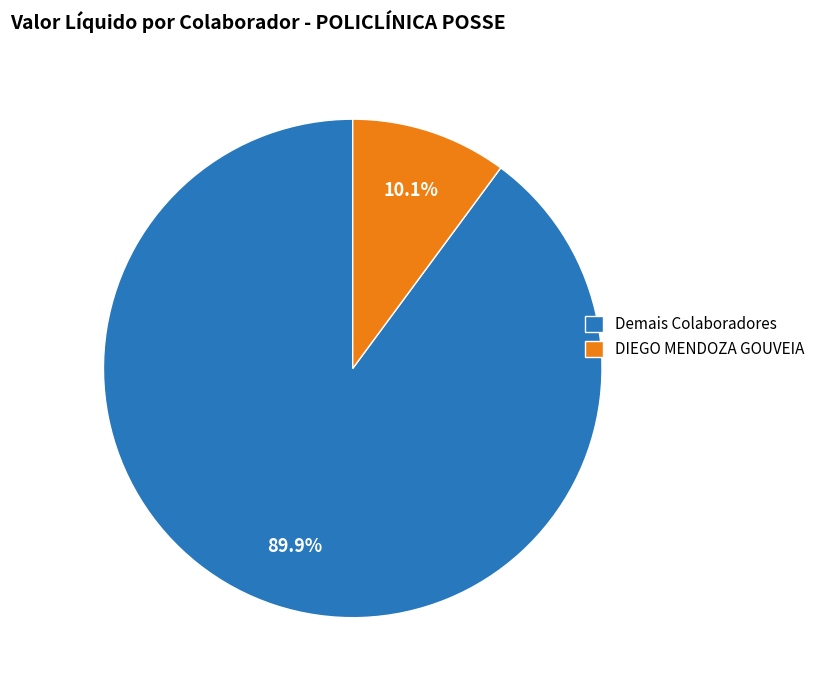

Rank the categories by value from highest to lowest.

Demais Colaboradores, DIEGO MENDOZA GOUVEIA